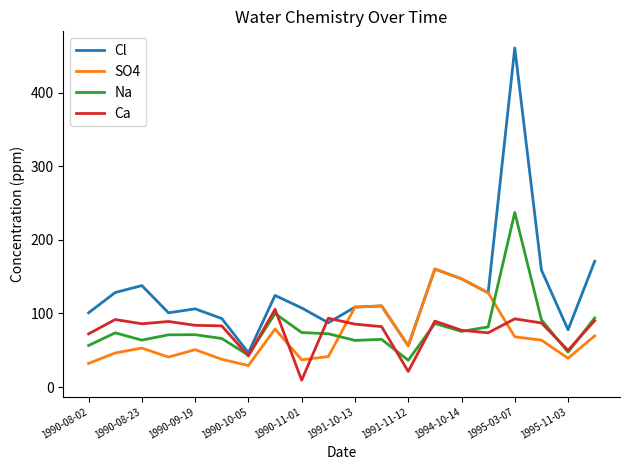

True or false: SO4 and Ca intersect in this chart.

True